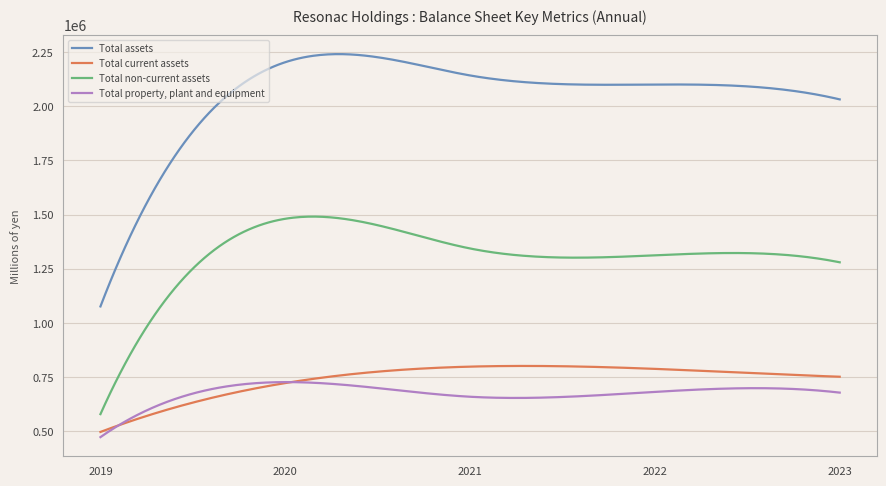

What is the lowest value of the Total assets series?

1076381.0